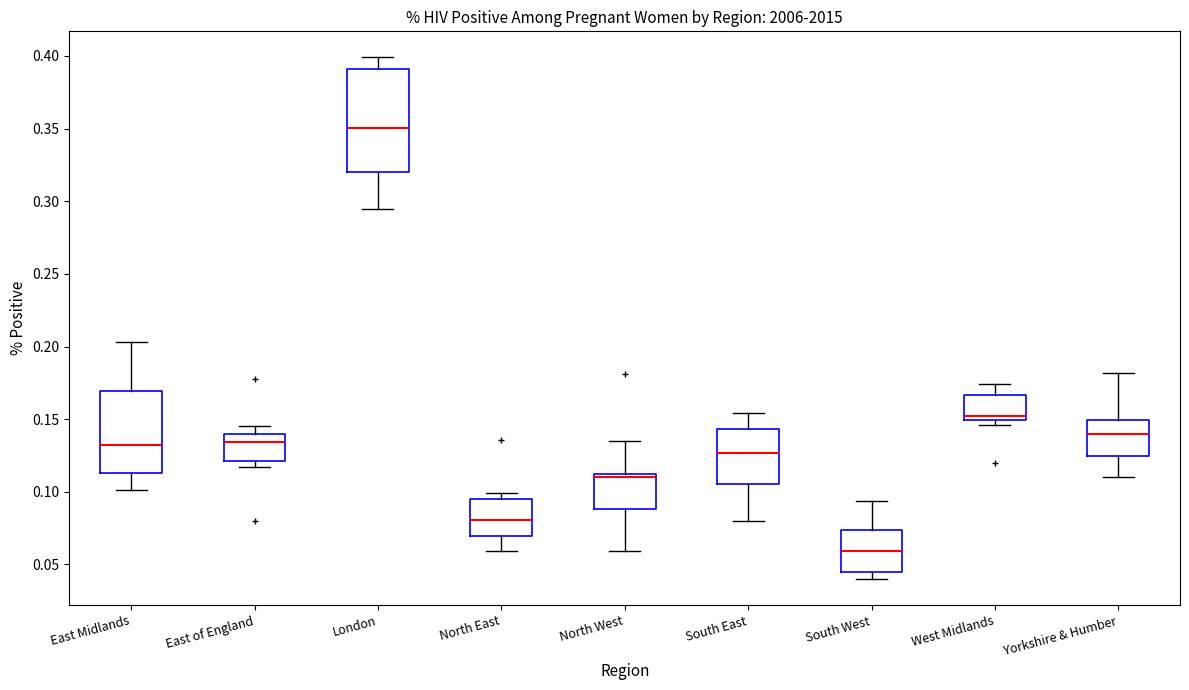

Reading left to right, read every box against the y-axis: the position of its median line, the range the box covers, and the ends of its whiskers. The values are not printed on the chart, so give them approximately, as read against the axis.

East Midlands: median 0.130, box 0.115 to 0.170, whiskers 0.100 to 0.205
East of England: median 0.135, box 0.120 to 0.140, whiskers 0.115 to 0.145
London: median 0.350, box 0.320 to 0.390, whiskers 0.295 to 0.400
North East: median 0.080, box 0.070 to 0.095, whiskers 0.060 to 0.100
North West: median 0.110 (drawn on the box's upper edge), box 0.090 to 0.110, whiskers 0.060 to 0.135
South East: median 0.125, box 0.105 to 0.145, whiskers 0.080 to 0.155
South West: median 0.060, box 0.045 to 0.075, whiskers 0.040 to 0.095
West Midlands: median 0.155, box 0.150 to 0.165, whiskers 0.145 to 0.175
Yorkshire & Humber: median 0.140, box 0.125 to 0.150, whiskers 0.110 to 0.180